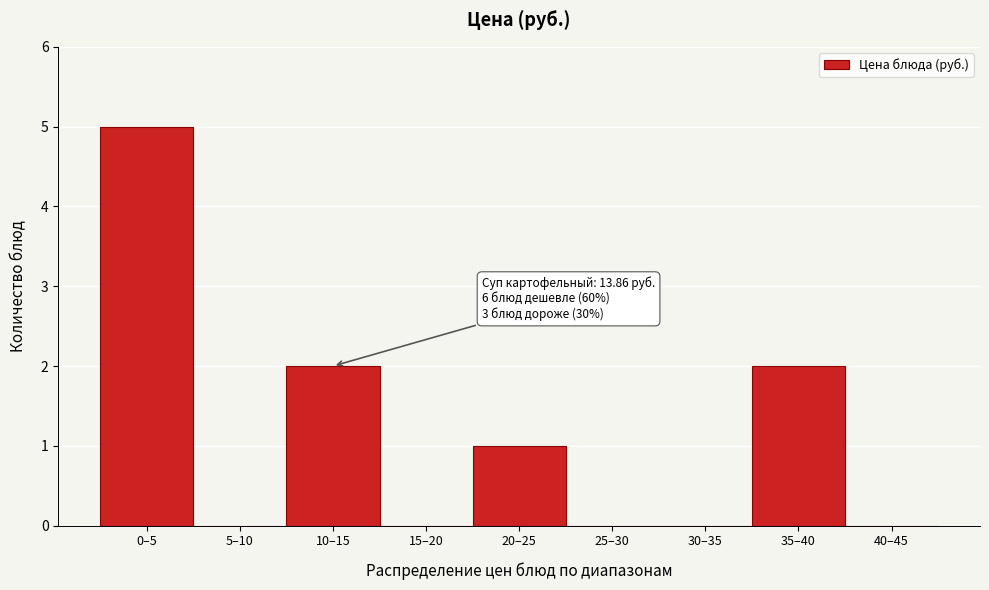

Reading left to right, transcribe all the data shown in this chart.

0–5=5	5–10=0	10–15=2	15–20=0	20–25=1	25–30=0	30–35=0	35–40=2	40–45=0